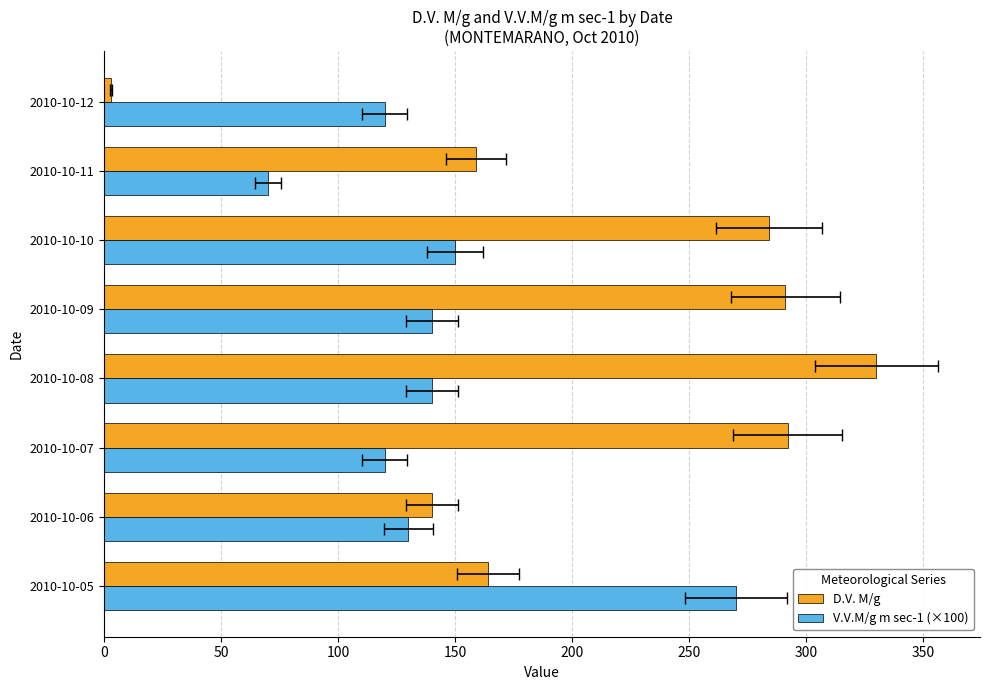

What is the smallest value displayed?

3